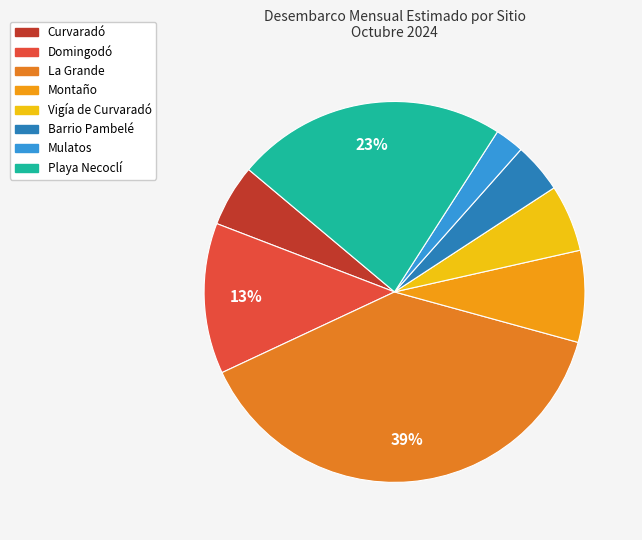

True or false: Domingodó accounts for 20% of the total.

False